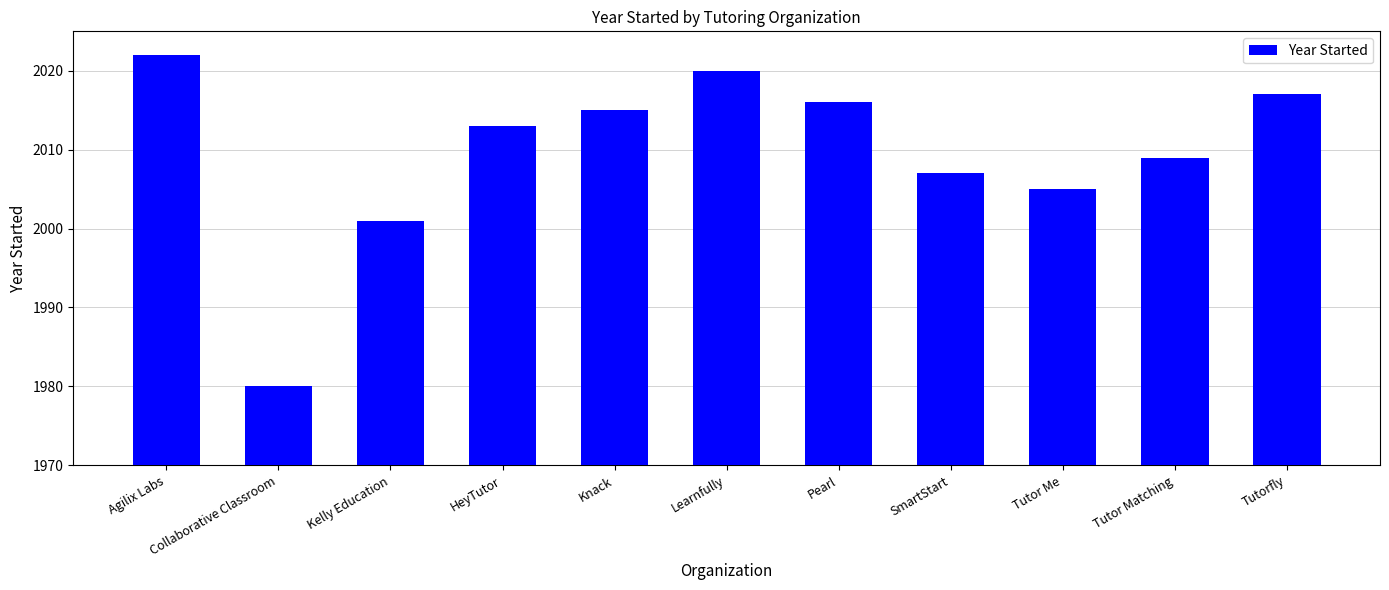

At which label is the value closest to 2001?

Kelly Education